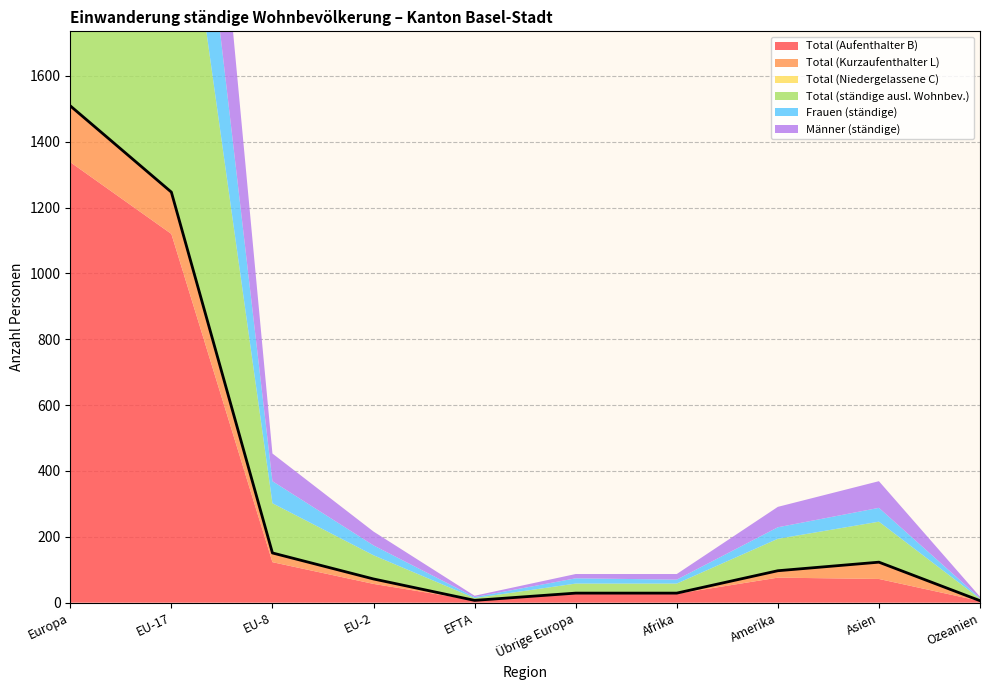

Between Übrige Europa and Asien, which is larger?

Asien